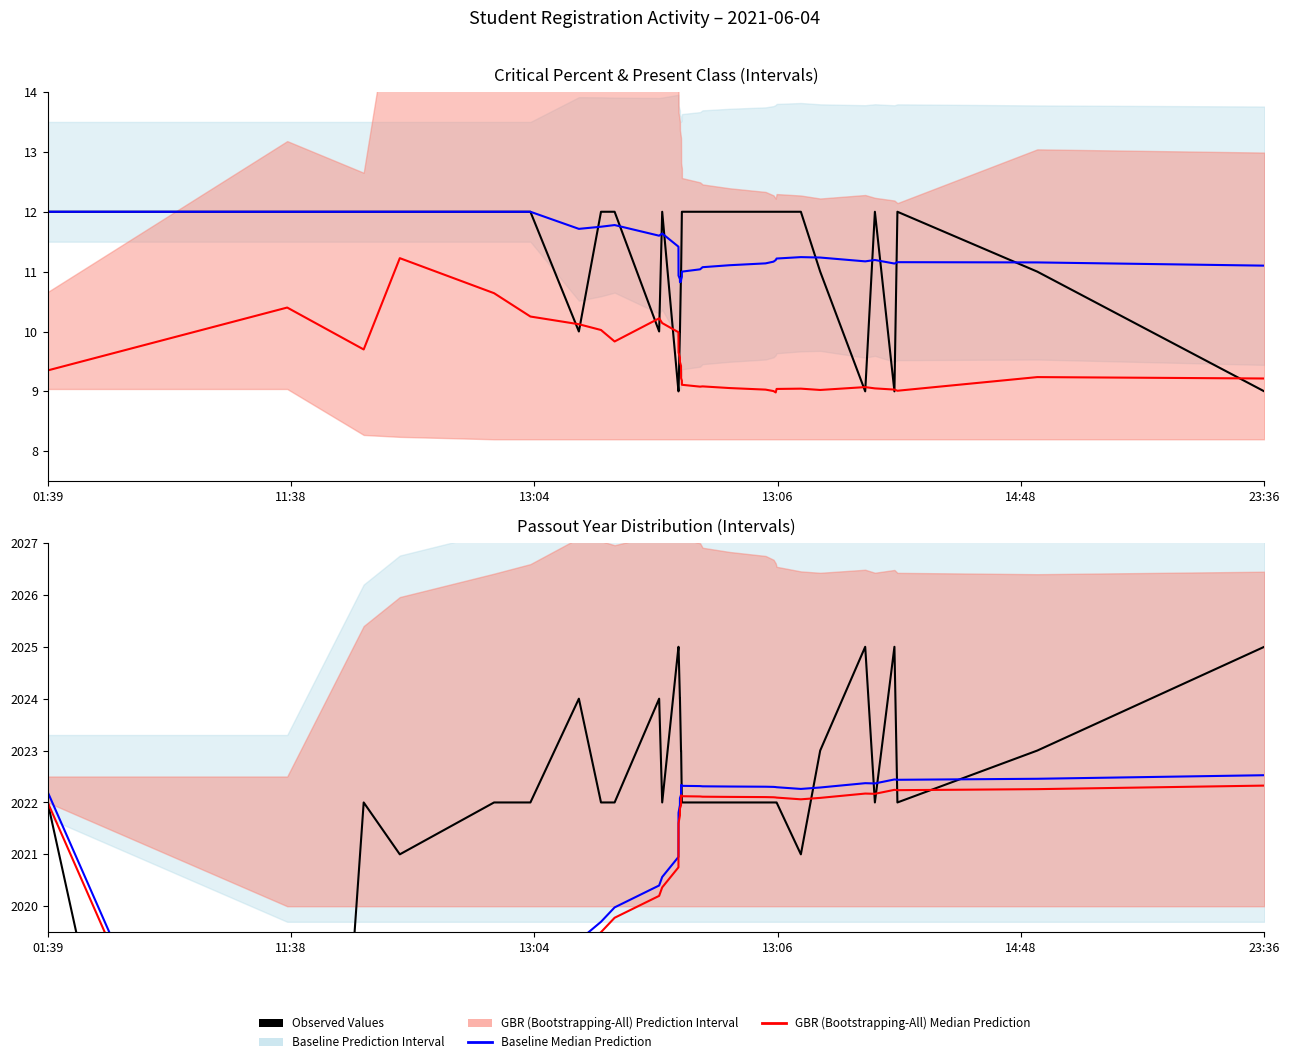

At which category does Observed Values reach its first local valley?

11:38